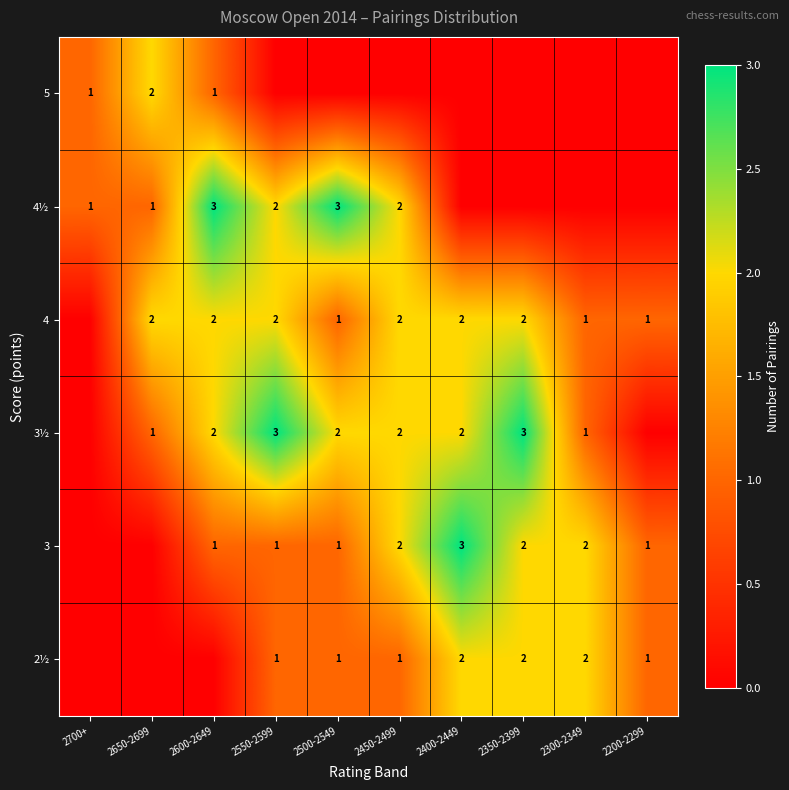

True or false: 4½ has a value of 5 at 2500-2549.

False